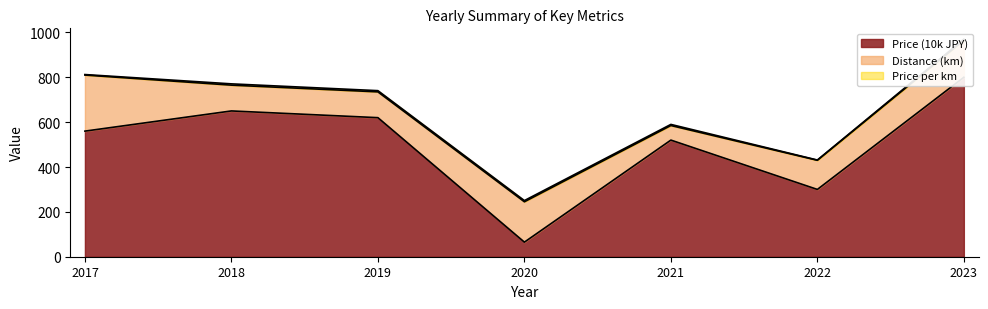

What are all the series names shown in the legend?

Price (10k JPY), Distance (km), Price per km